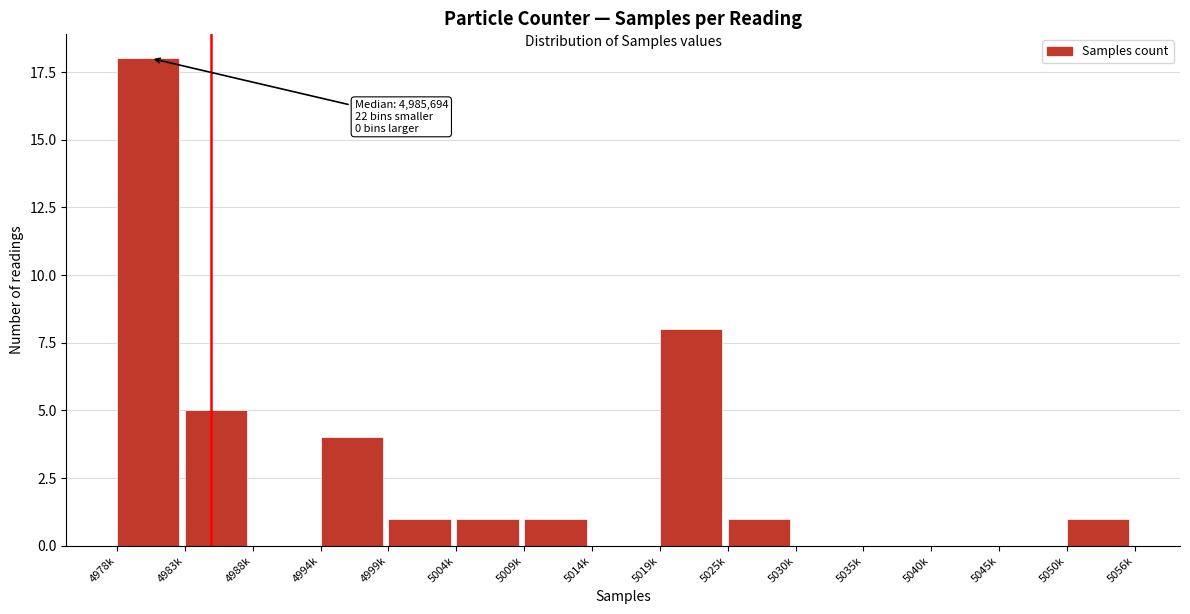

Reading left to right, what are all the values shown in this chart?

4978k=18	4983k=5	4988k=0	4994k=4	4999k=1	5004k=1	5009k=1	5014k=0	5019k=8	5025k=1	5030k=0	5035k=0	5040k=0	5045k=0	5050k=1